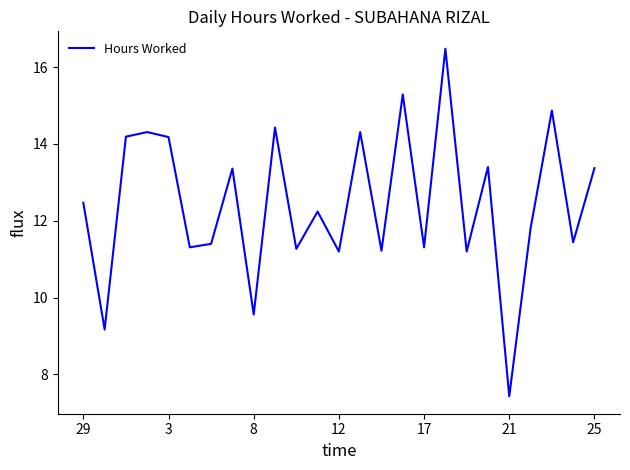

What is the smallest value displayed?

7.4